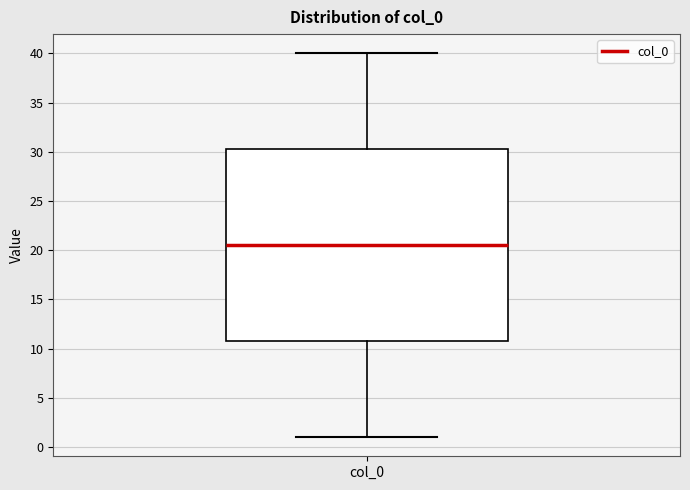

Read this box plot against the y-axis: the position of the median line, the range covered by the box, and the ends of both whiskers. The values are not printed on the chart, so give them approximately, as read against the axis.

median 20.5, box 11.0 to 30.5, whiskers 1.0 to 40.0